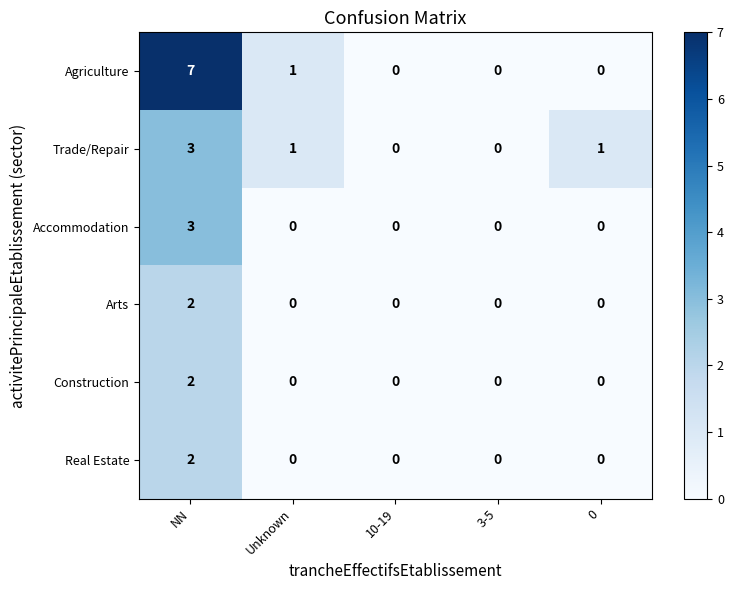

Reading left to right, transcribe all the data shown in this chart.

Agriculture: 7	1	0	0	0
Trade/Repair: 3	1	0	0	1
Accommodation: 3	0	0	0	0
Arts: 2	0	0	0	0
Construction: 2	0	0	0	0
Real Estate: 2	0	0	0	0